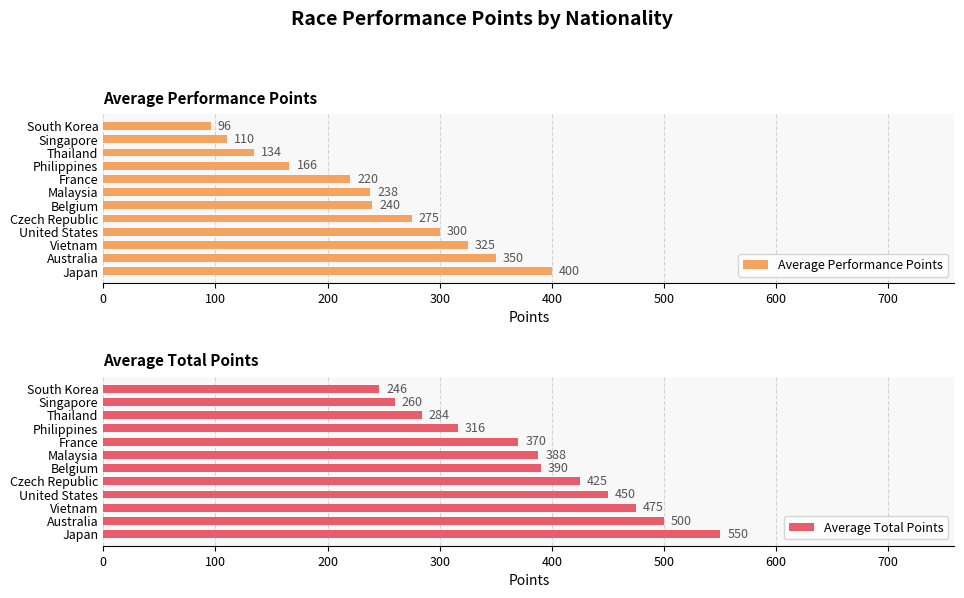

List the labels in order of Average Performance Points value, smallest first.

South Korea, Singapore, Thailand, Philippines, France, Malaysia, Belgium, Czech Republic, United States, Vietnam, Australia, Japan